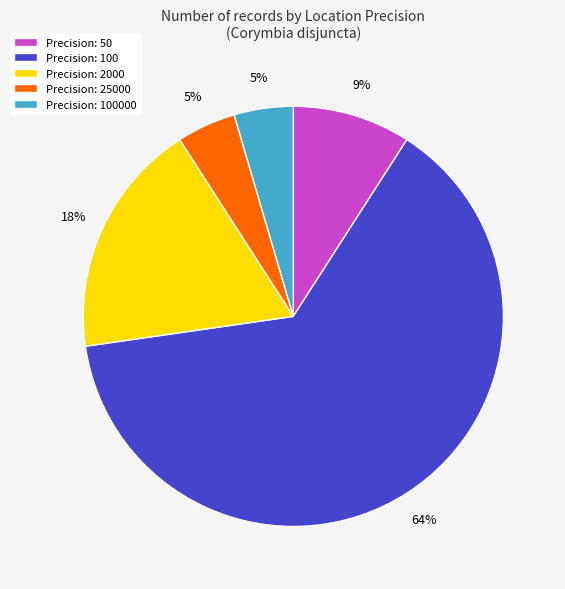

Which category accounts for the majority?

Precision: 100